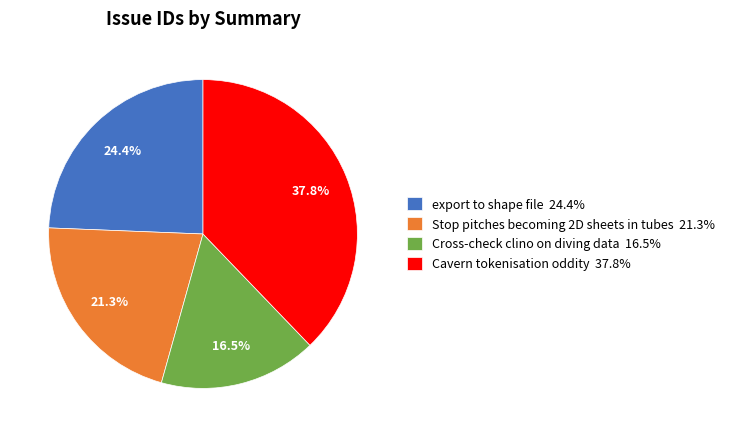

Does any single category account for the majority?

No